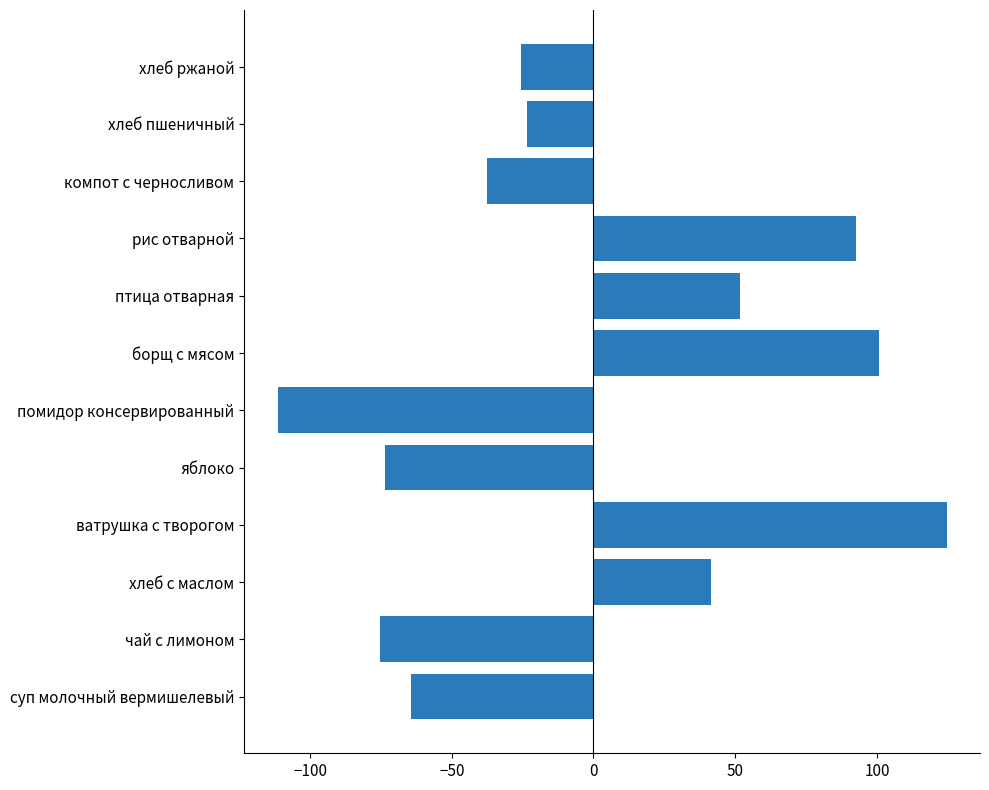

At which label is the value closest to 6?

хлеб пшеничный